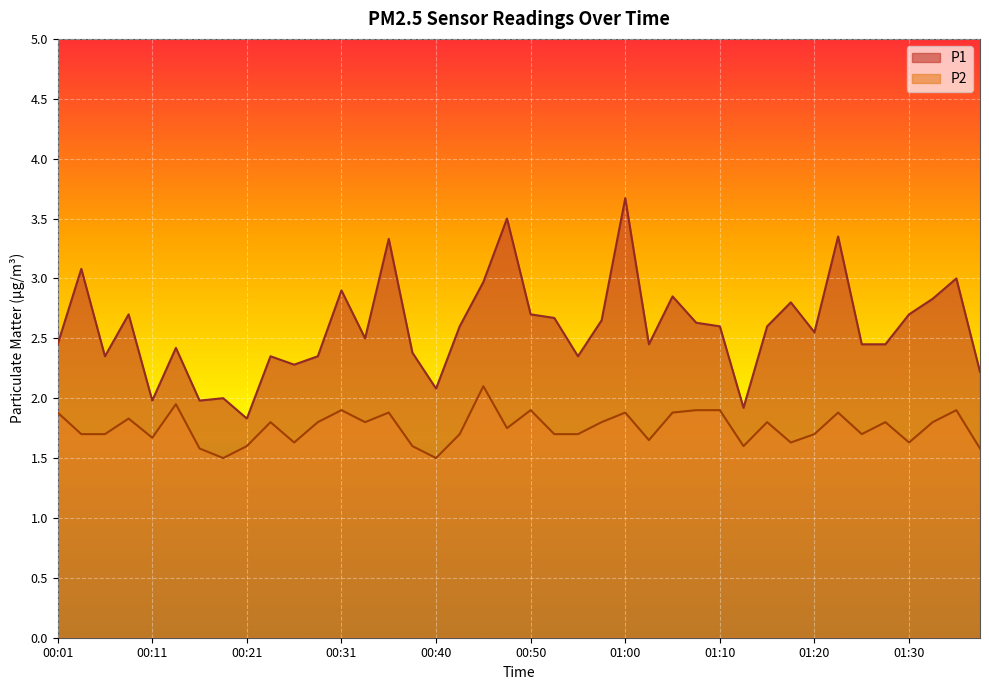

True or false: P1 and P2 cross at least once.

False